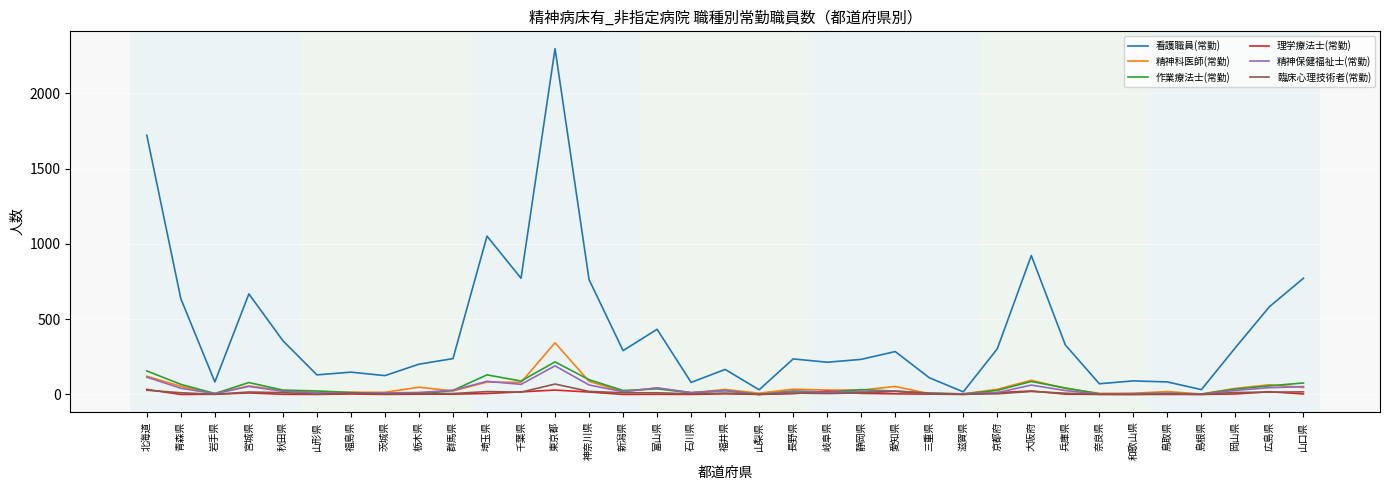

Between 青森県 and 岐阜県, which series saw the biggest shift?

看護職員(常勤)